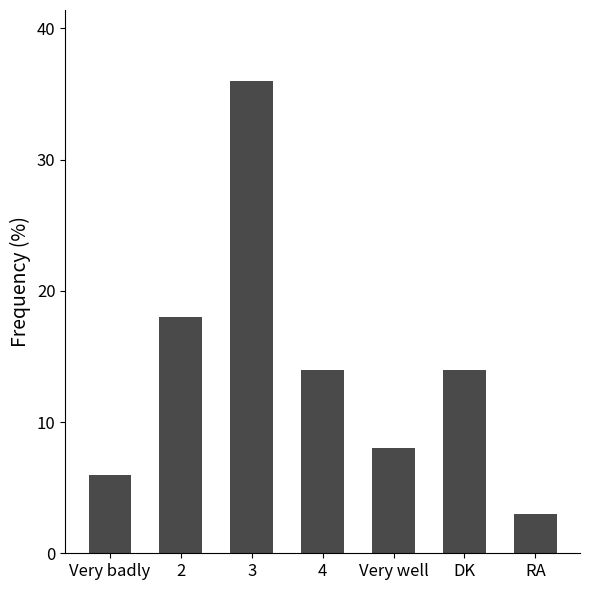

What is the sum of all values?

99